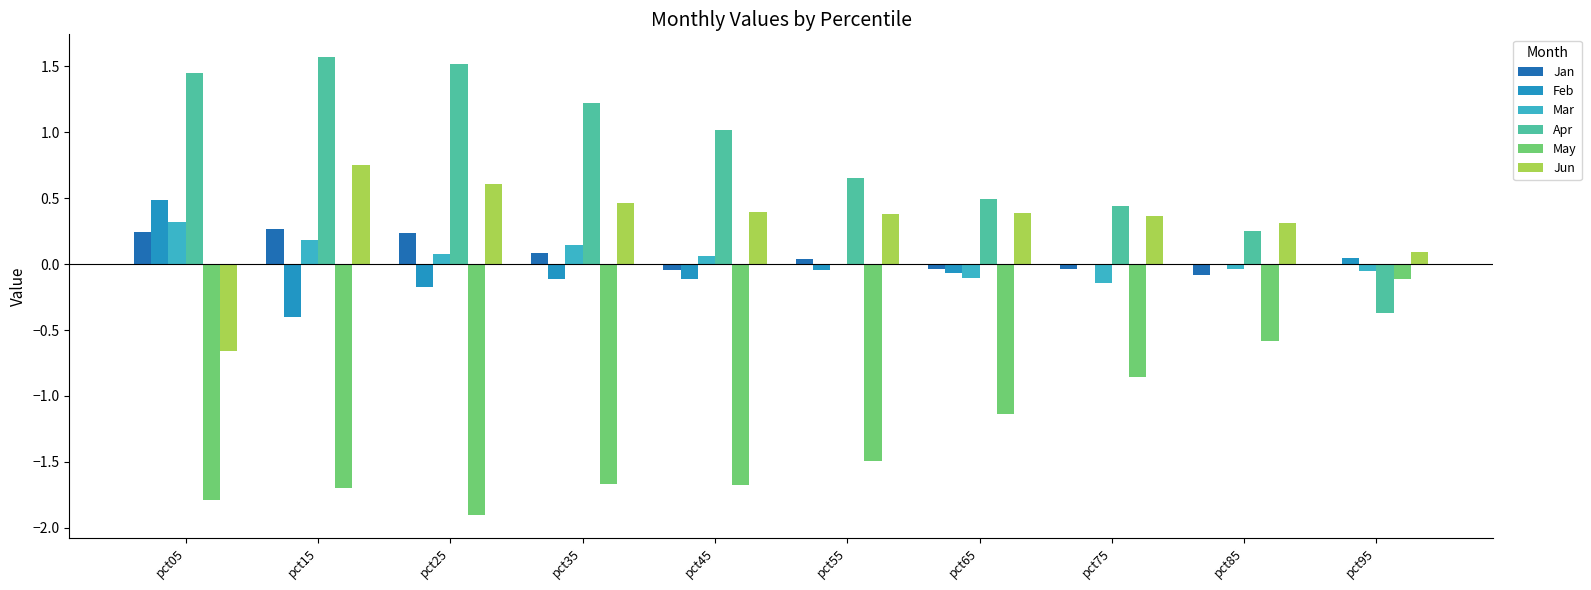

At which label does Feb reach its peak?

pct05